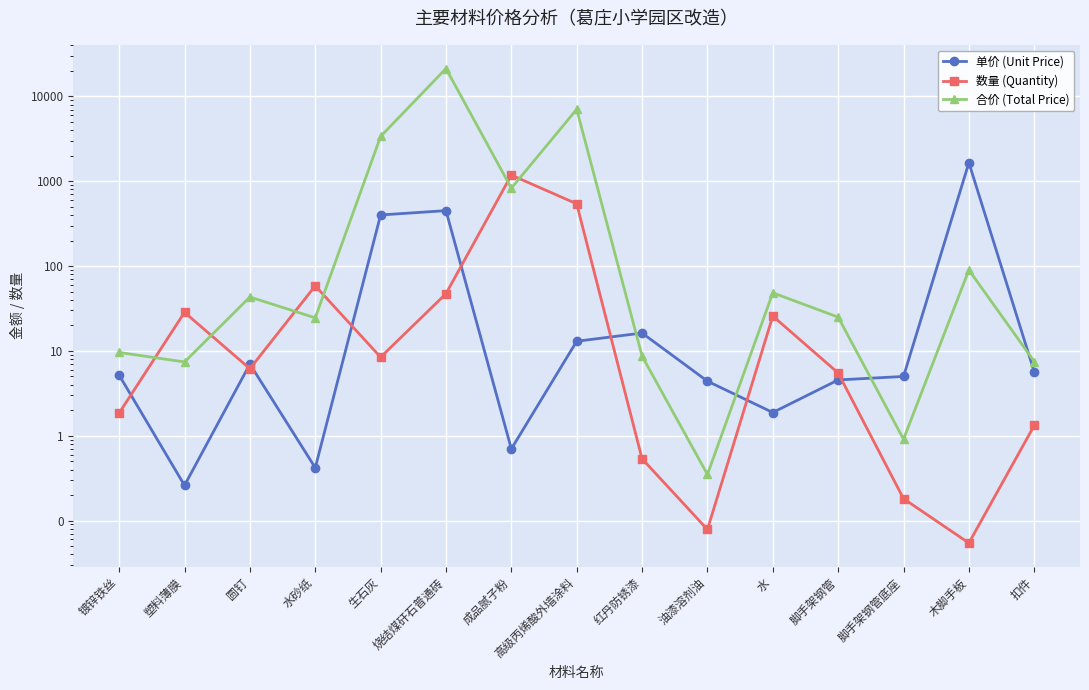

What is the sum of the 数量 (Quantity) values at 脚手架钢管 and 生石灰?

13.9